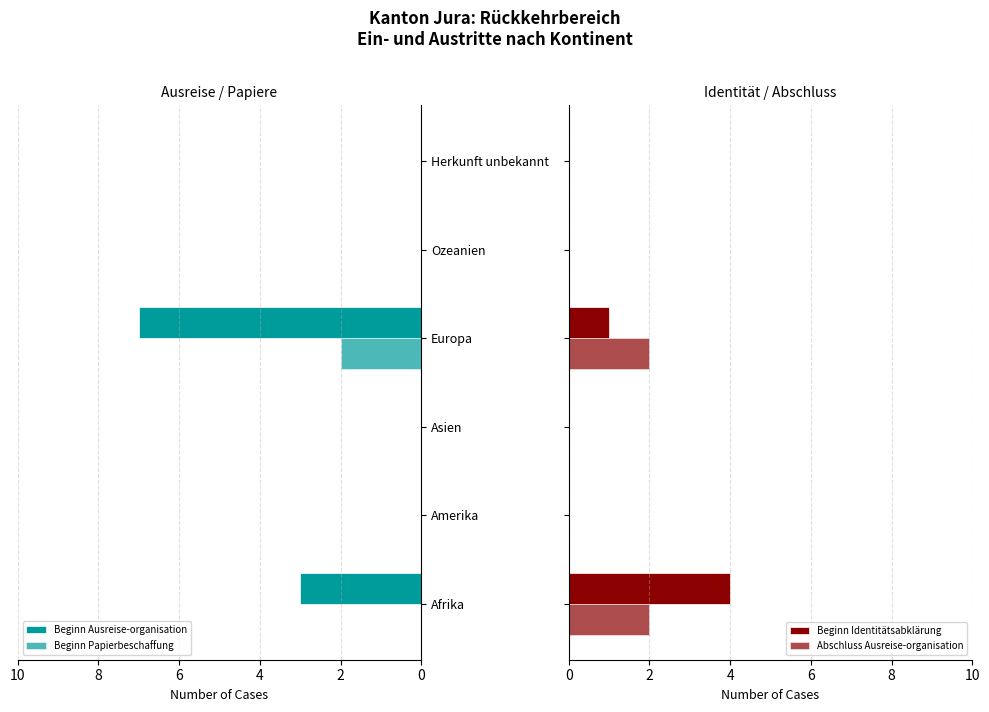

The value of Beginn Papierbeschaffung at Afrika is 1. True or false?

False